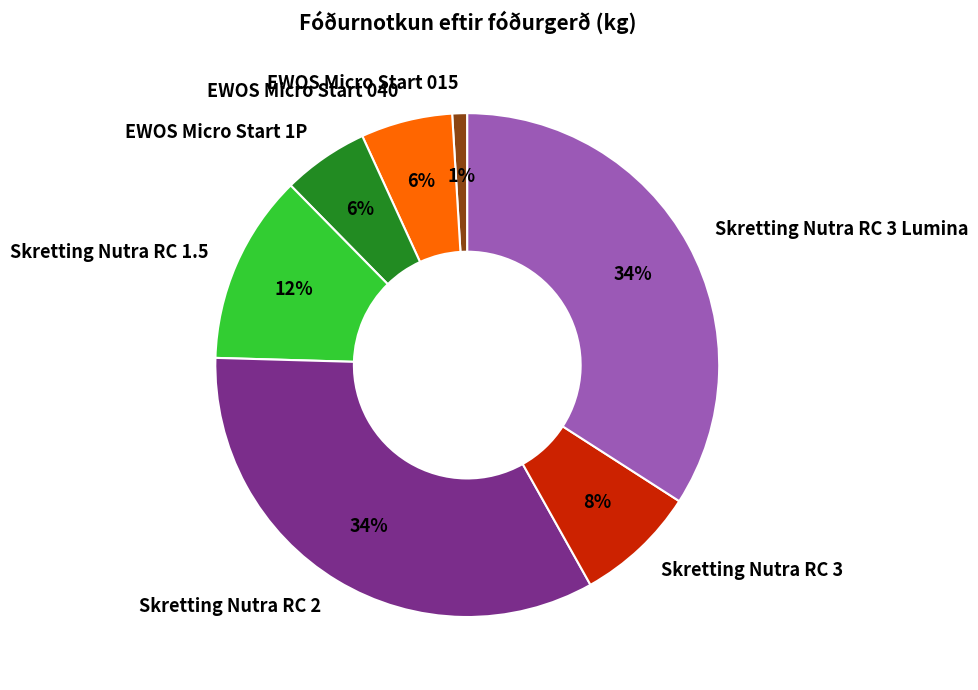

How many slices are in this pie chart?

7